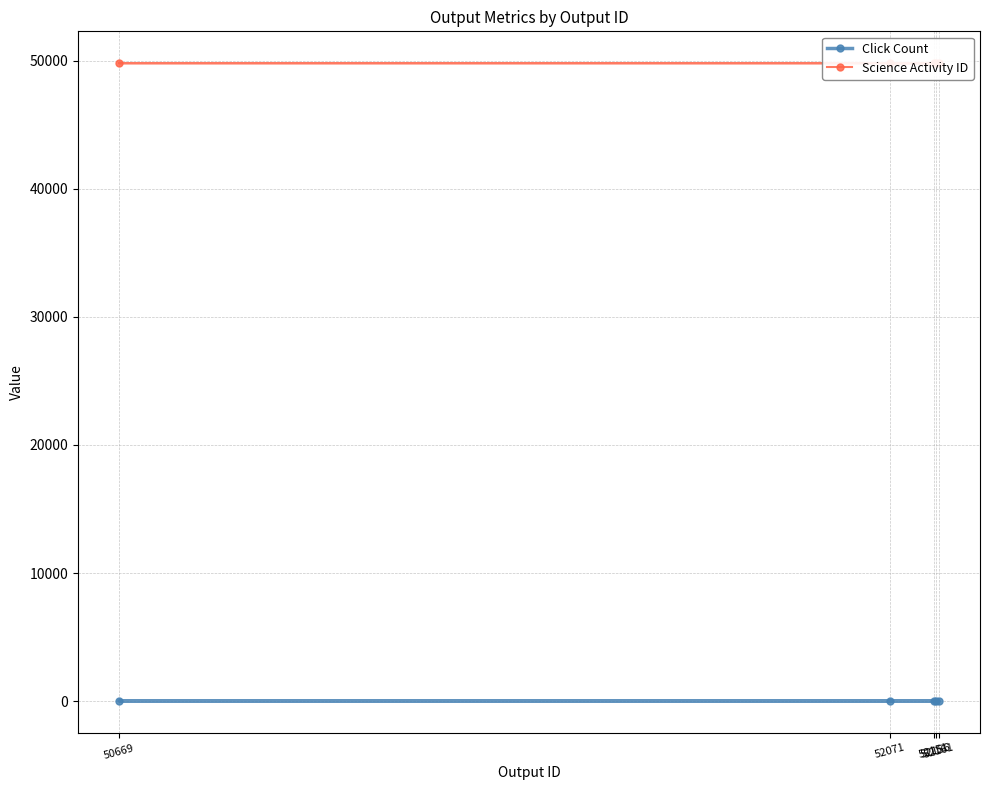

Where is Science Activity ID nearest to the value 49791?

52071